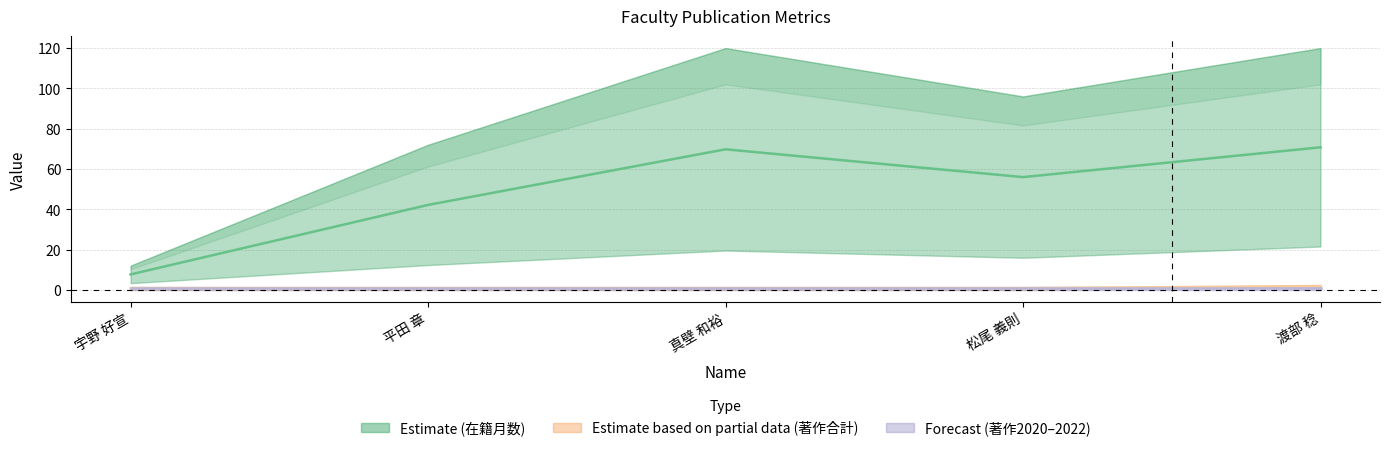

Reading left to right, transcribe all the data shown in this chart.

在籍月数: 宇野 好宣=12	平田 章=72	真壁 和裕=120	松尾 義則=96	渡部 稔=120
著作合計: 宇野 好宣=0	平田 章=0	真壁 和裕=0	松尾 義則=0	渡部 稔=2
著作合計(欧文): 宇野 好宣=0	平田 章=0	真壁 和裕=0	松尾 義則=0	渡部 稔=0
著作2020: 宇野 好宣=0	平田 章=0	真壁 和裕=0	松尾 義則=0	渡部 稔=0
著作2021: 宇野 好宣=0	平田 章=0	真壁 和裕=0	松尾 義則=0	渡部 稔=0
著作2022: 宇野 好宣=0	平田 章=0	真壁 和裕=0	松尾 義則=0	渡部 稔=0